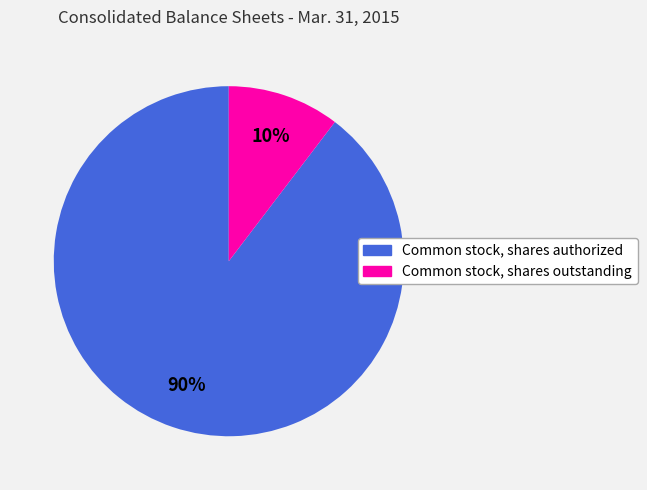

Is there any slice that represents more than half of the pie?

Yes